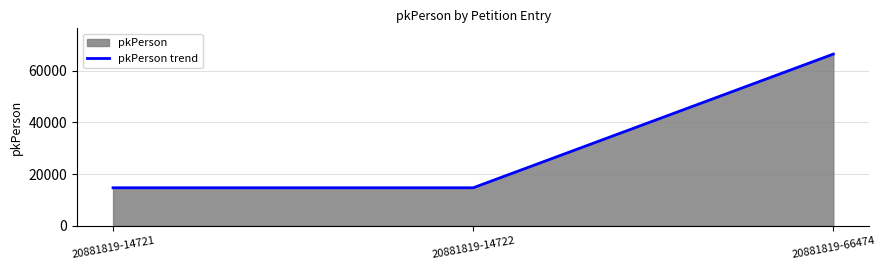

What is the change in value from 20881819-14721 to 20881819-14722?

+1